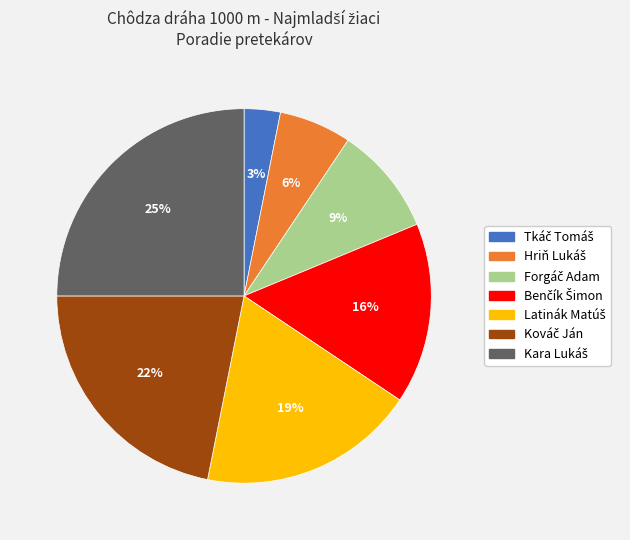

To the nearest percent, what is the difference between the largest and smallest slice percentages?

22%